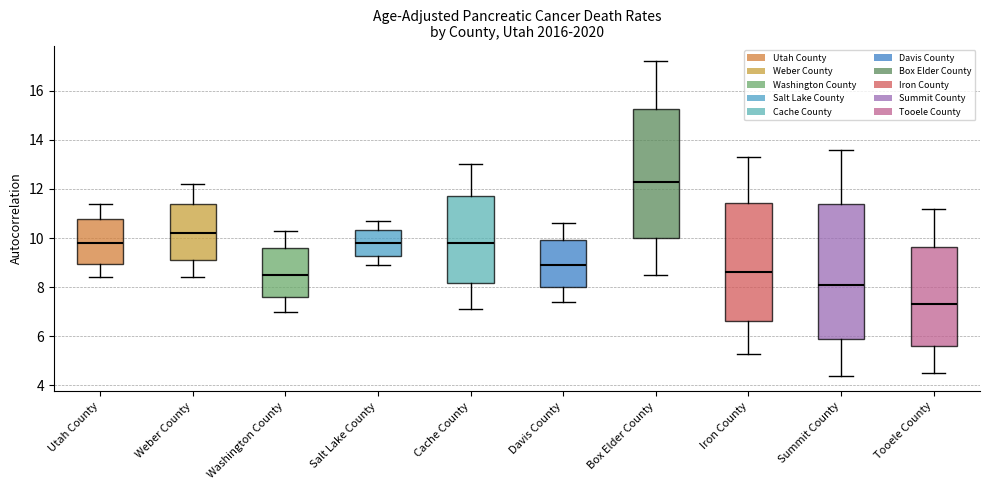

Reading left to right, read every box against the y-axis: the position of its median line, the range the box covers, and the ends of its whiskers. The values are not printed on the chart, so give them approximately, as read against the axis.

Utah County: median 9.8, box 9.0 to 10.8, whiskers 8.4 to 11.4
Weber County: median 10.2, box 9.2 to 11.4, whiskers 8.4 to 12.2
Washington County: median 8.6, box 7.6 to 9.6, whiskers 7.0 to 10.4
Salt Lake County: median 9.8, box 9.2 to 10.4, whiskers 9.0 to 10.8
Cache County: median 9.8, box 8.2 to 11.8, whiskers 7.2 to 13.0
Davis County: median 9.0, box 8.0 to 10.0, whiskers 7.4 to 10.6
Box Elder County: median 12.4, box 10.0 to 15.2, whiskers 8.6 to 17.2
Iron County: median 8.6, box 6.6 to 11.4, whiskers 5.4 to 13.4
Summit County: median 8.2, box 5.8 to 11.4, whiskers 4.4 to 13.6
Tooele County: median 7.4, box 5.6 to 9.6, whiskers 4.6 to 11.2